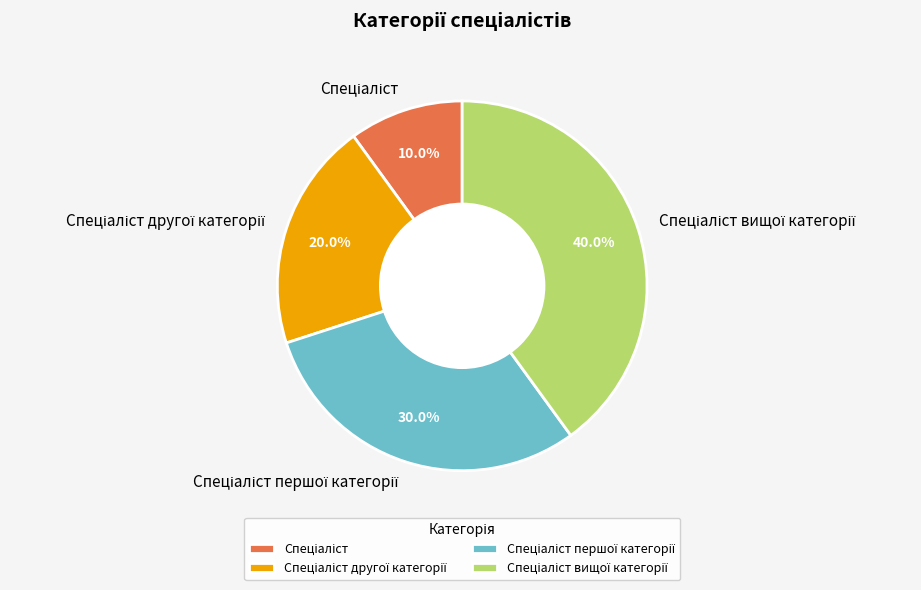

Is there a majority slice in this chart?

No